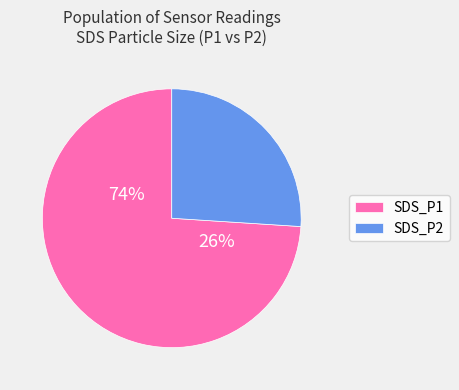

The SDS_P1 slice represents 69% of the pie. True or false?

False